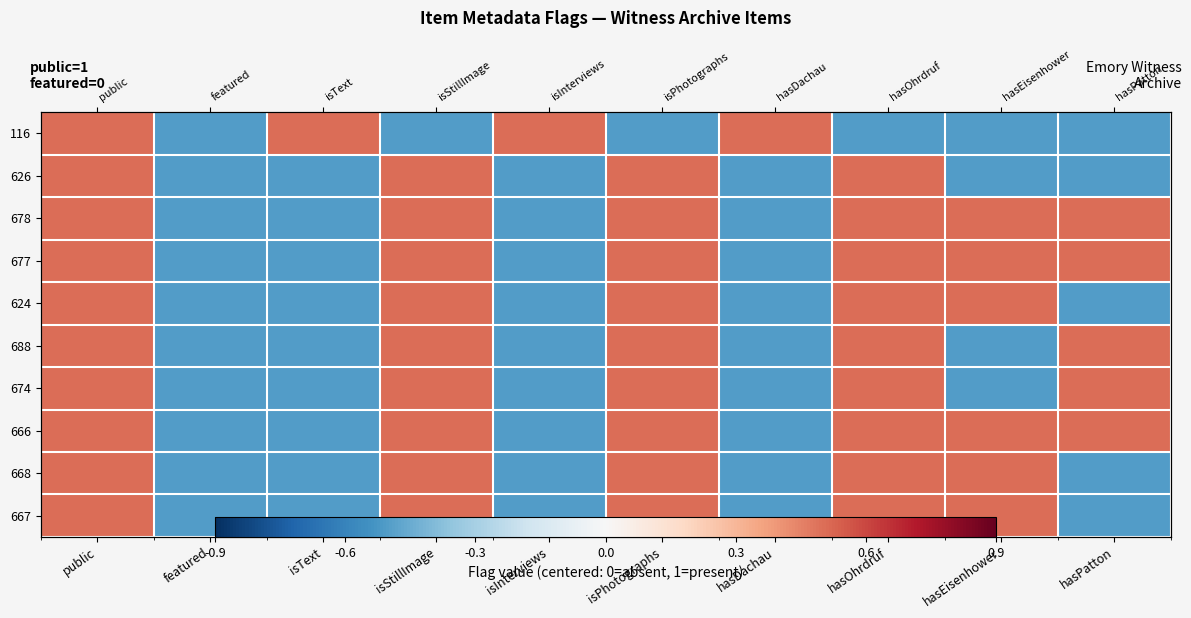

Is the value of 116 at isText greater than the value of 674 at isText?

Yes